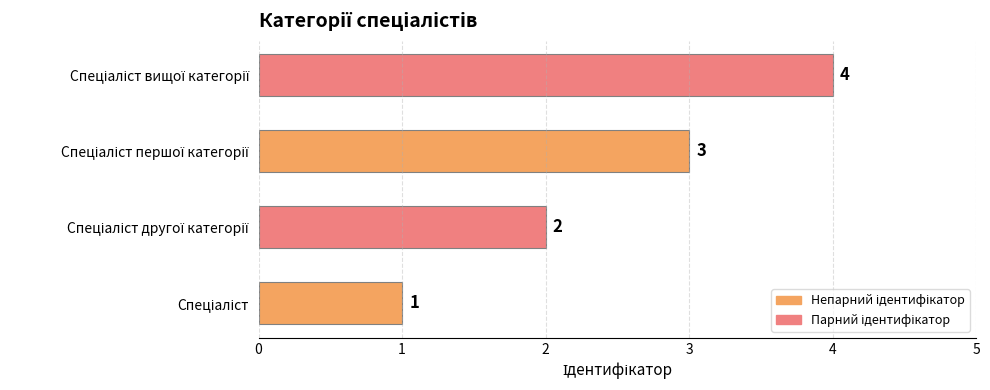

What is the difference between the maximum and minimum values?

3